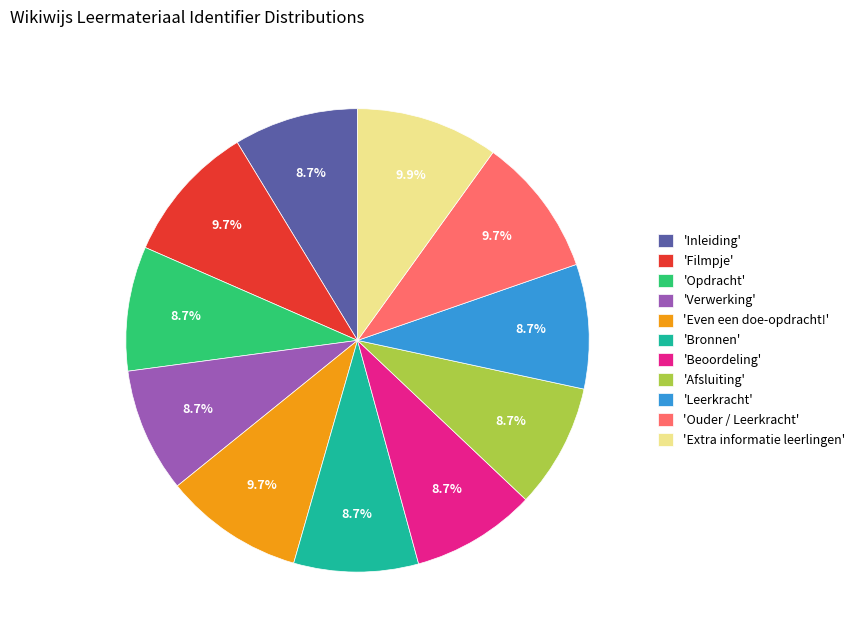

Is 'Leerkracht' the majority of the pie?

No